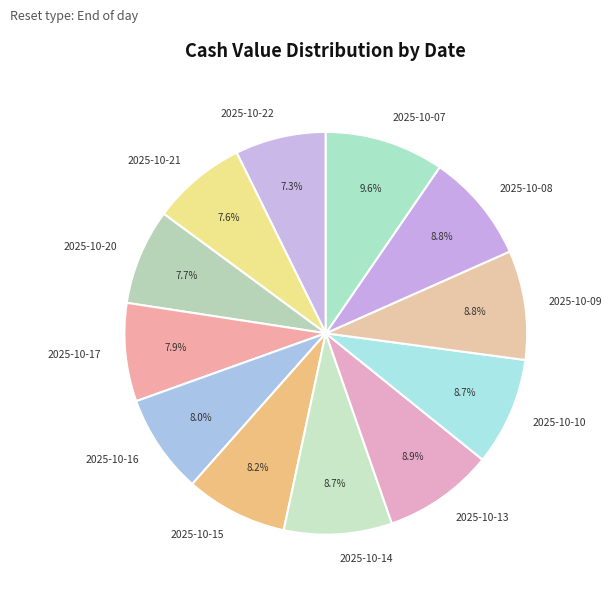

How many segments does this pie chart have?

12